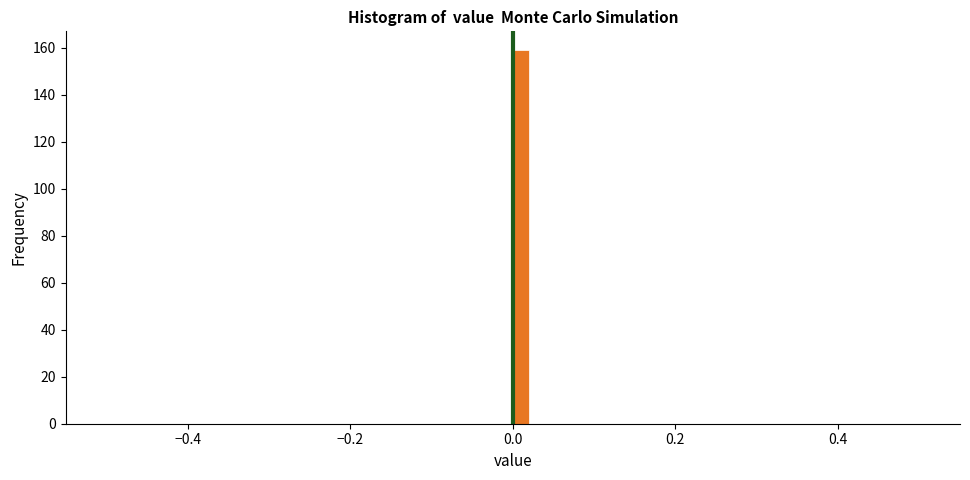

Around what value on the x-axis is the tallest bar? Give the approximate position of its centre, as read against the axis.

0.02